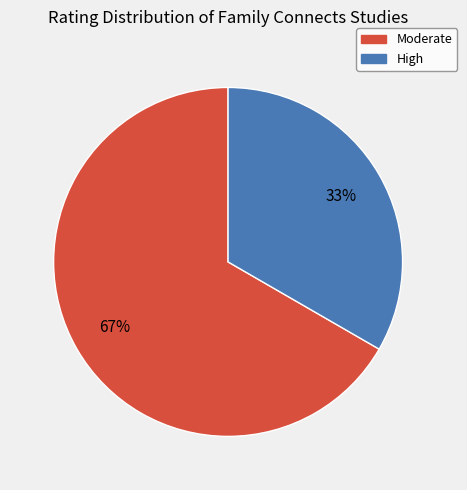

What is the largest slice in the pie chart?

Moderate